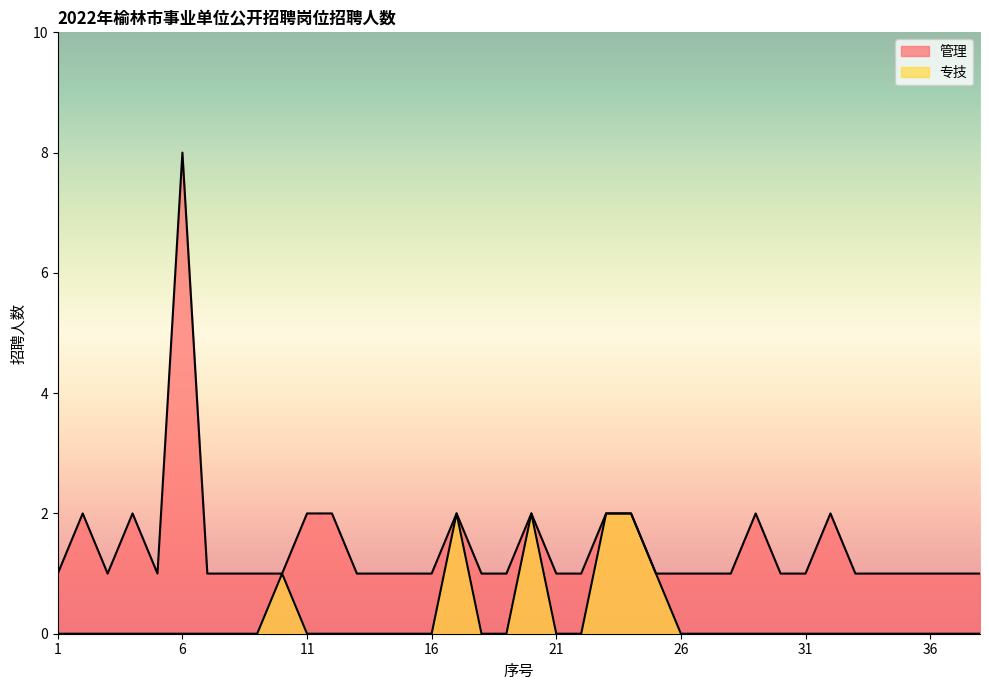

Count the 专技 values in the range 0 to 1.

34